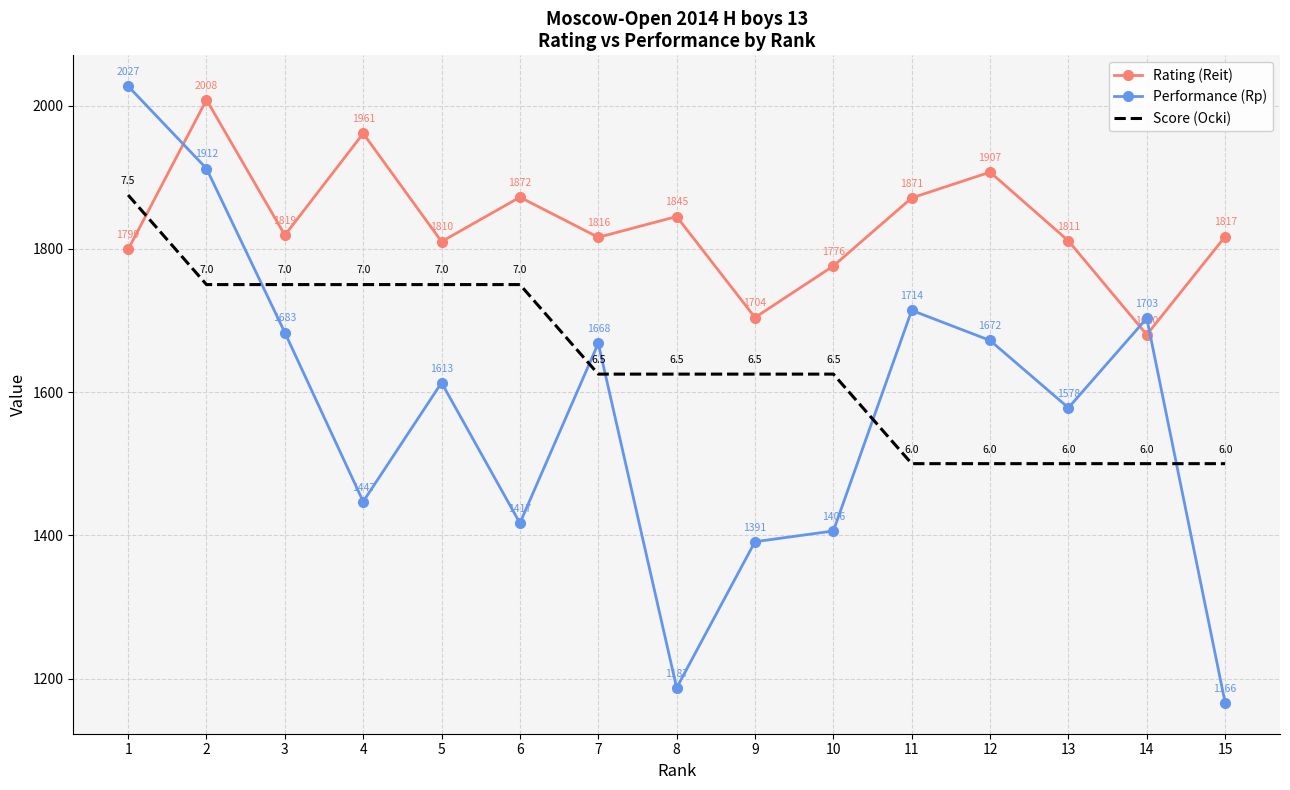

Which series changed the most between 5 and 15?

Performance (Rp)